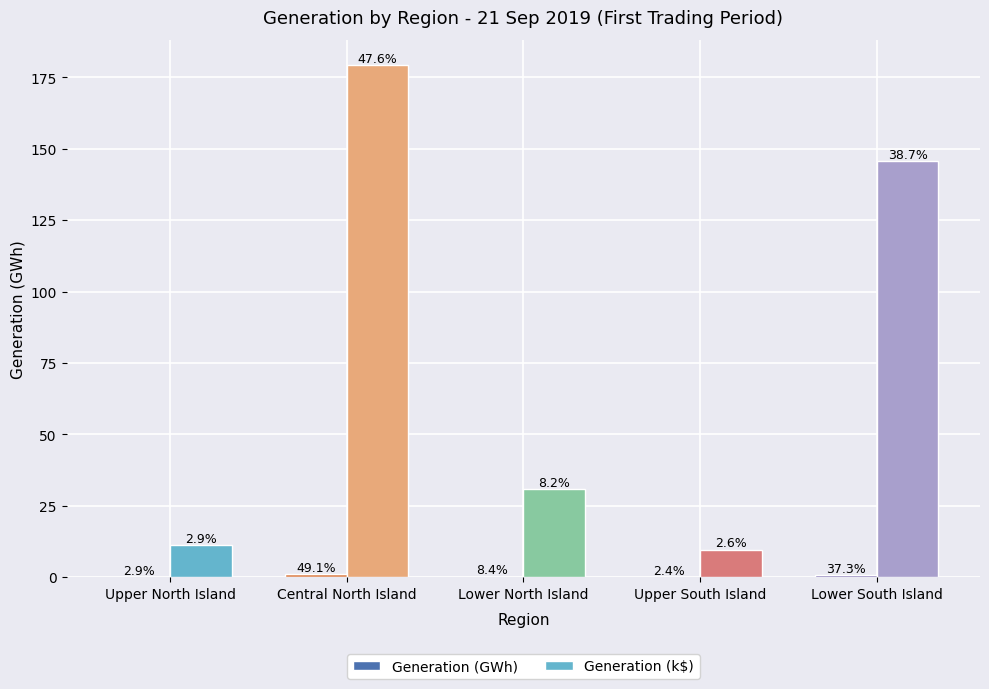

How many groups of bars are there?

5